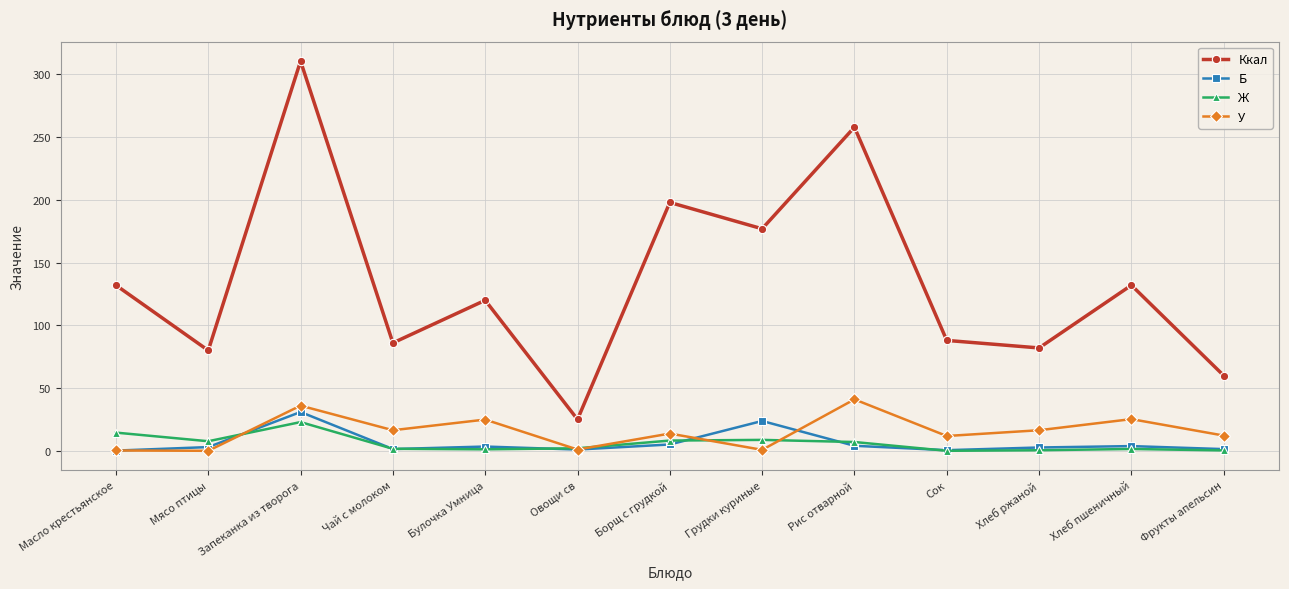

What is the sum of all У values?

199.7